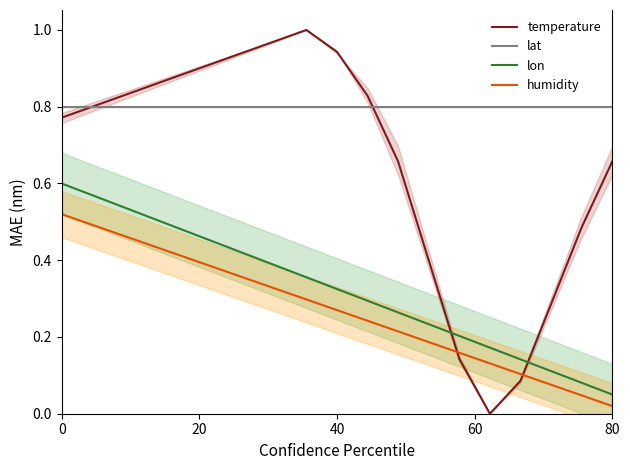

What is the value of the lat point at the 10th from the left?

0.8